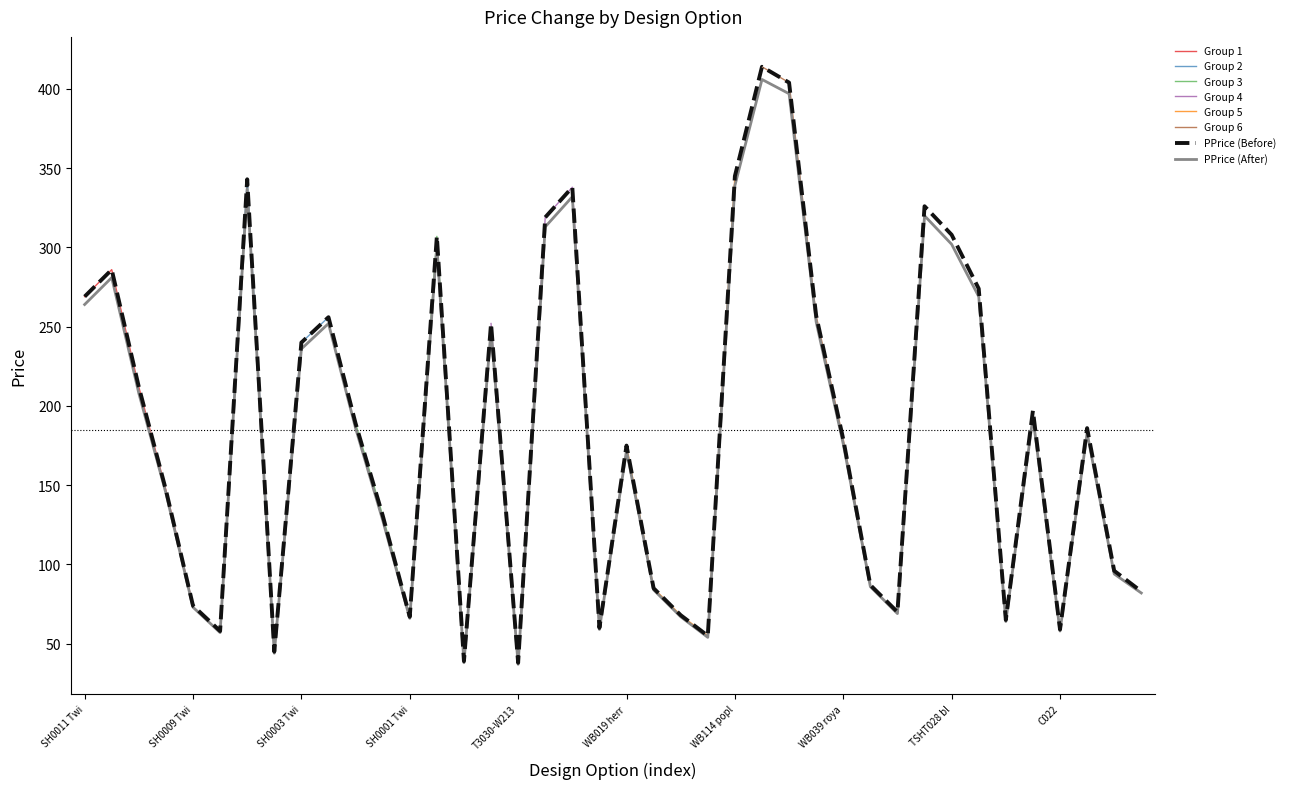

True or false: PPrice (Before) and PPrice (After) intersect in this chart.

False